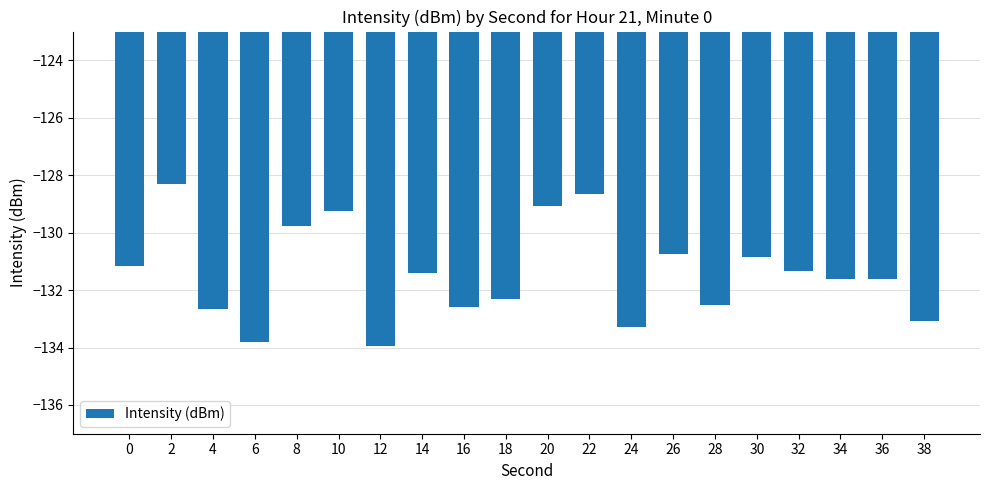

What is the average value?

-131.4